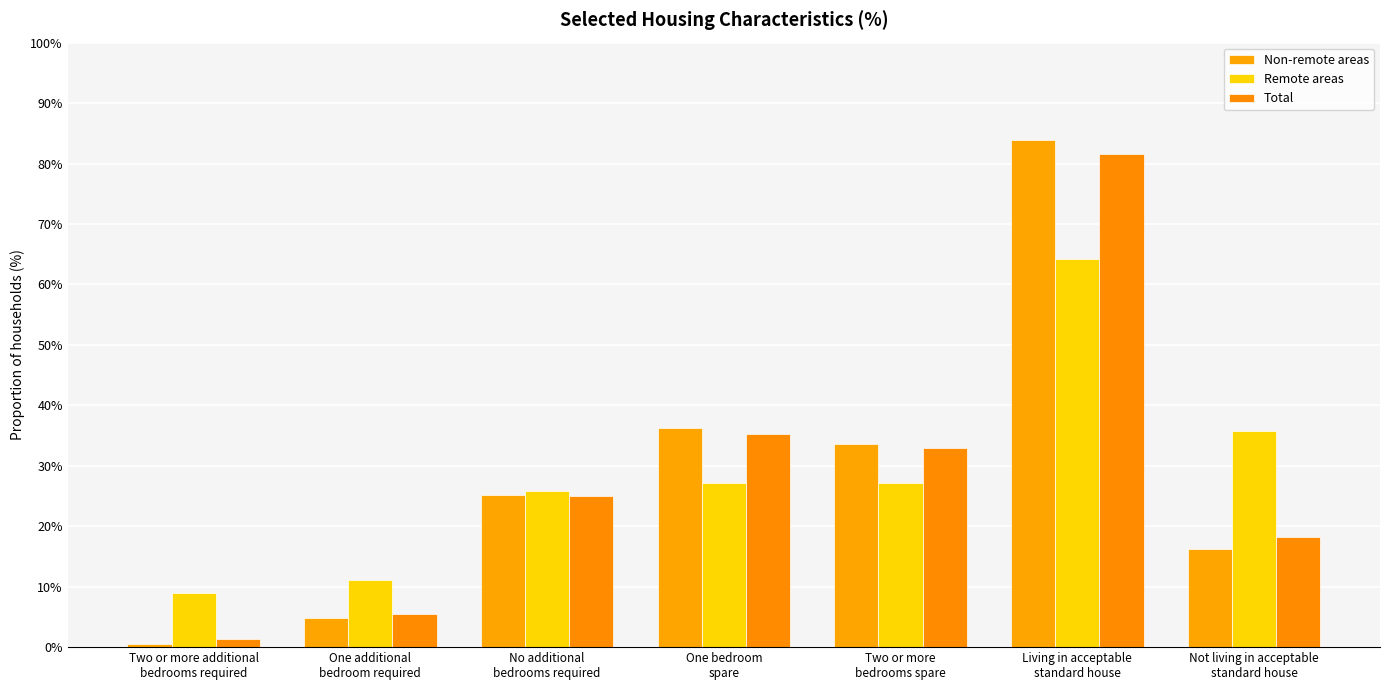

Reading right to left, extract all data points from this chart.

Non-remote areas: Not living in acceptable
standard house=16.2	Living in acceptable
standard house=83.9	Two or more
bedrooms spare=33.6	One bedroom
spare=36.3	No additional
bedrooms required=25.1	One additional
bedroom required=4.8	Two or more additional
bedrooms required=0.6
Remote areas: Not living in acceptable
standard house=35.8	Living in acceptable
standard house=64.2	Two or more
bedrooms spare=27.2	One bedroom
spare=27.2	No additional
bedrooms required=25.8	One additional
bedroom required=11.1	Two or more additional
bedrooms required=8.9
Total: Not living in acceptable
standard house=18.3	Living in acceptable
standard house=81.6	Two or more
bedrooms spare=32.9	One bedroom
spare=35.2	No additional
bedrooms required=25.0	One additional
bedroom required=5.4	Two or more additional
bedrooms required=1.4